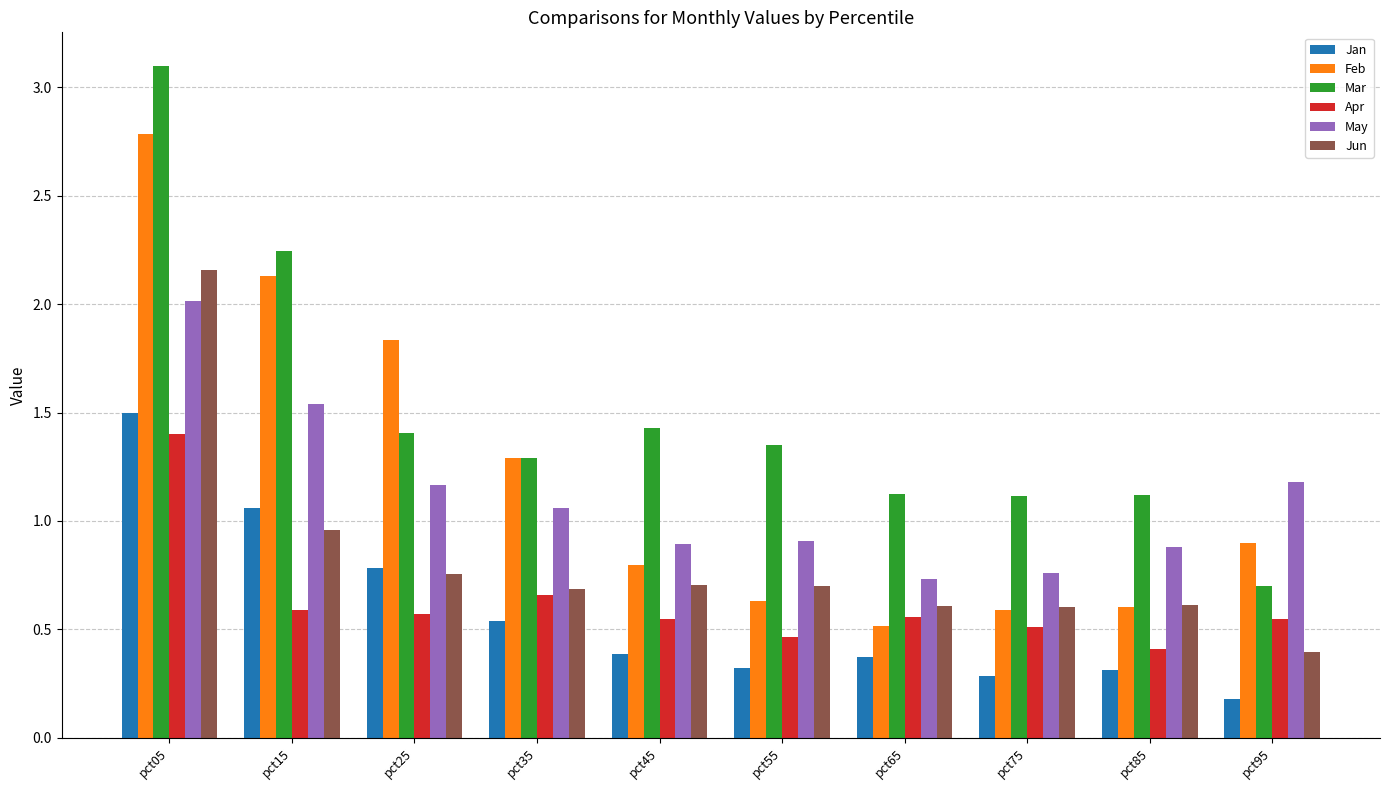

What are all the series names shown in the legend?

Jan, Feb, Mar, Apr, May, Jun